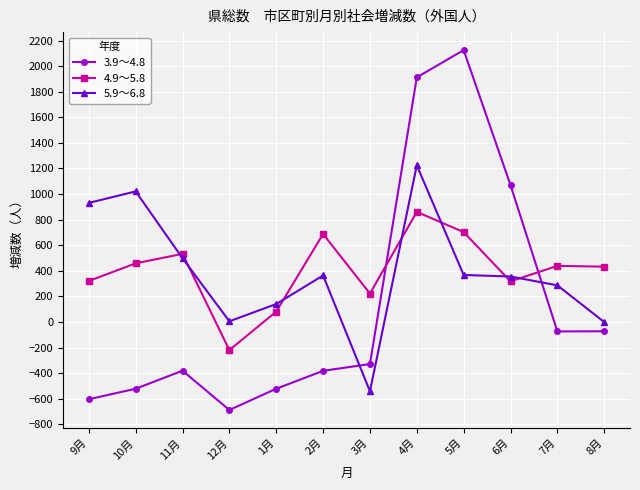

Which series changed the most between 12月 and 7月?

4.9～5.8